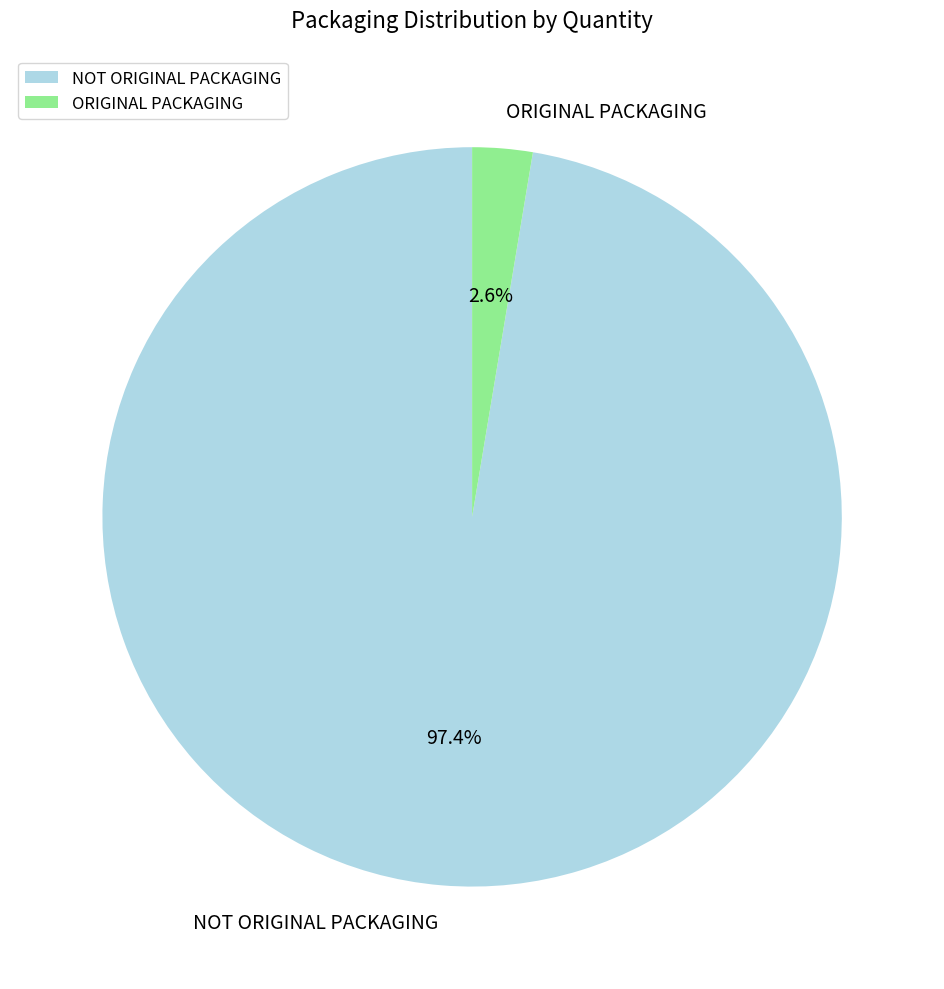

What percentage do NOT ORIGINAL PACKAGING and ORIGINAL PACKAGING together represent?

100.0%